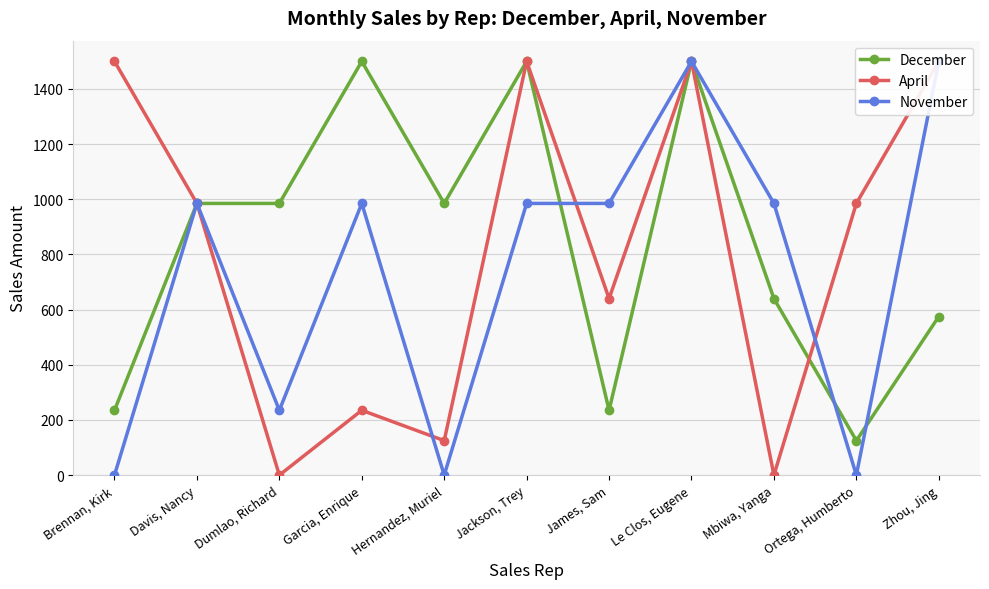

Reading right to left, transcribe all the data shown in this chart.

December: 575	125	640	1500	235	1500	985	1500	985	985	235
April: 1500	985	0	1500	640	1500	125	235	0	985	1500
November: 1500	0	985	1500	985	985	0	985	235	985	0